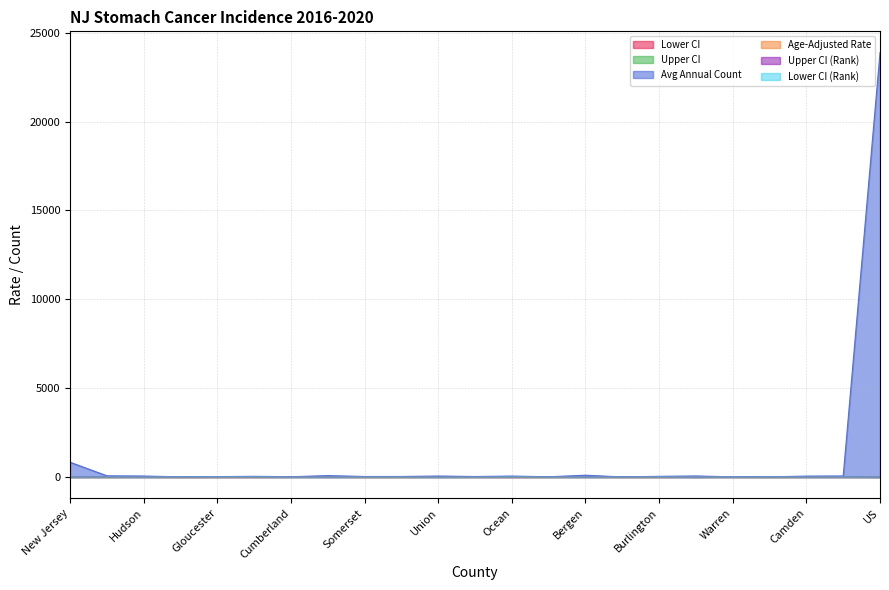

How many interior local peaks does the Lower CI (Rank) series have?

7